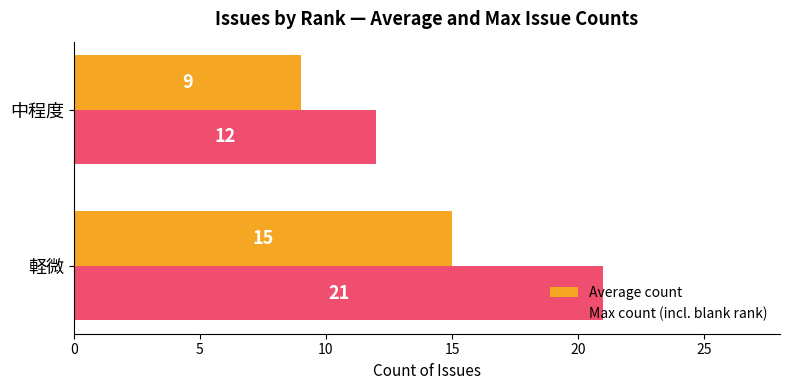

At which category is the sum across all series the highest?

軽微